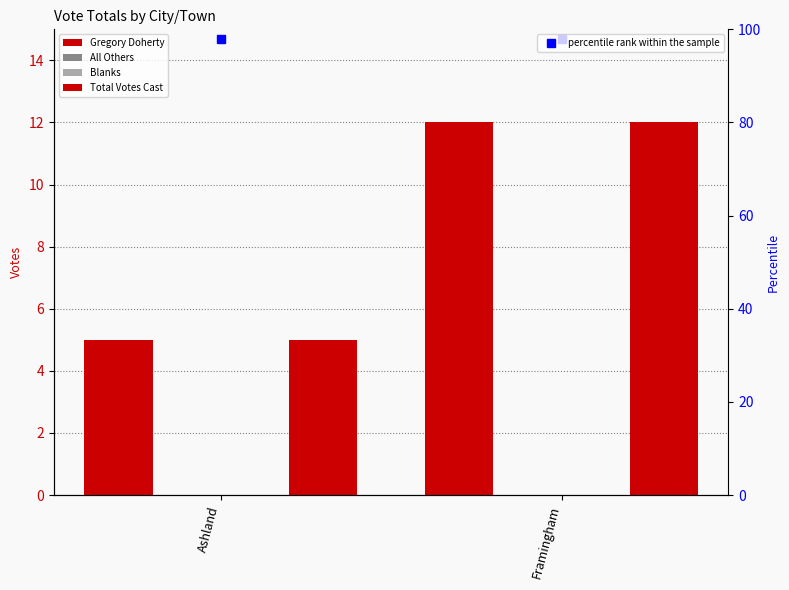

True or false: Gregory Doherty has a value of 7 at Ashland.

False